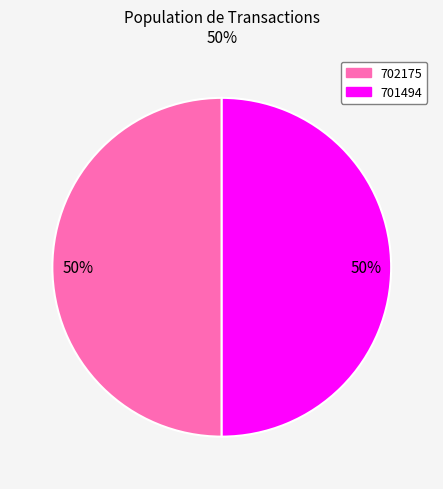

To the nearest percent, what portion does 701494 represent?

50%